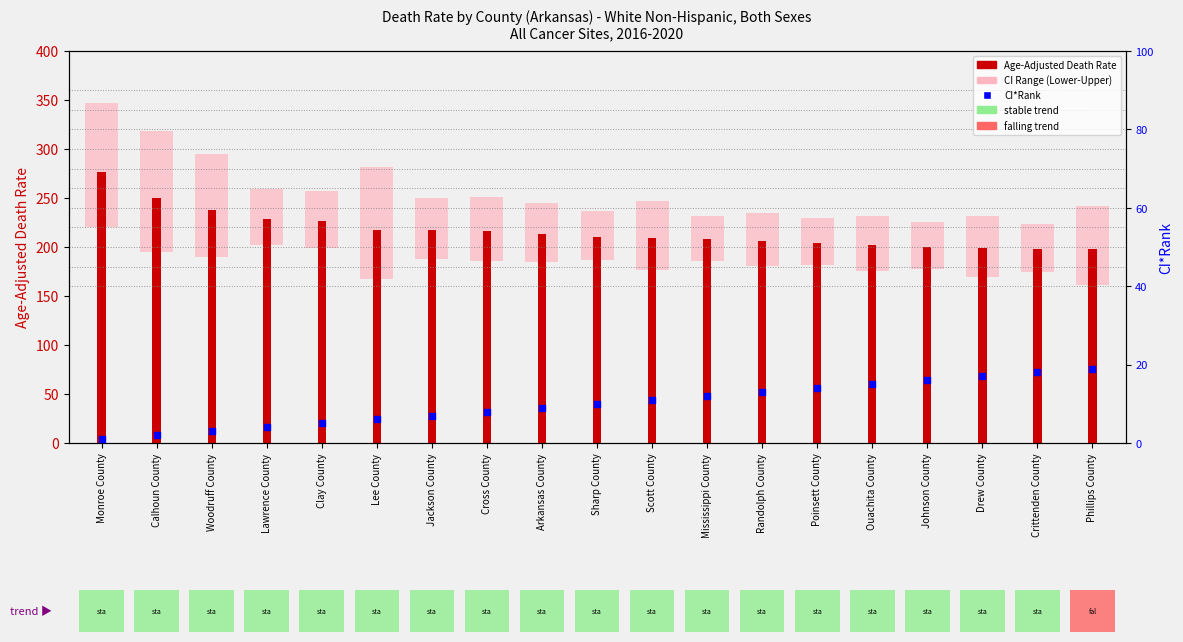

Is the value of CI*Rank at Lee County greater than the value of Age-Adjusted Death Rate at Phillips County?

No